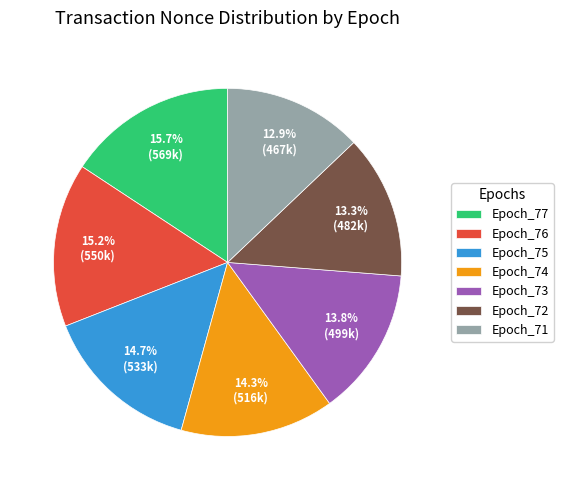

What percentage do Epoch_73 and Epoch_74 together represent?

28.1%